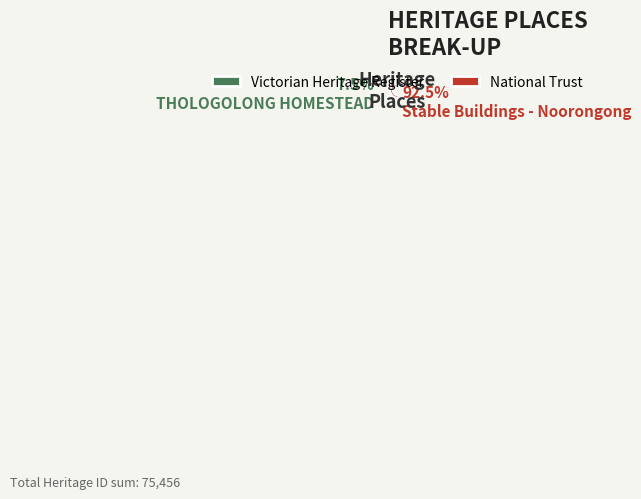

Do National Trust and Victorian Heritage Register together represent more than half of the pie?

Yes